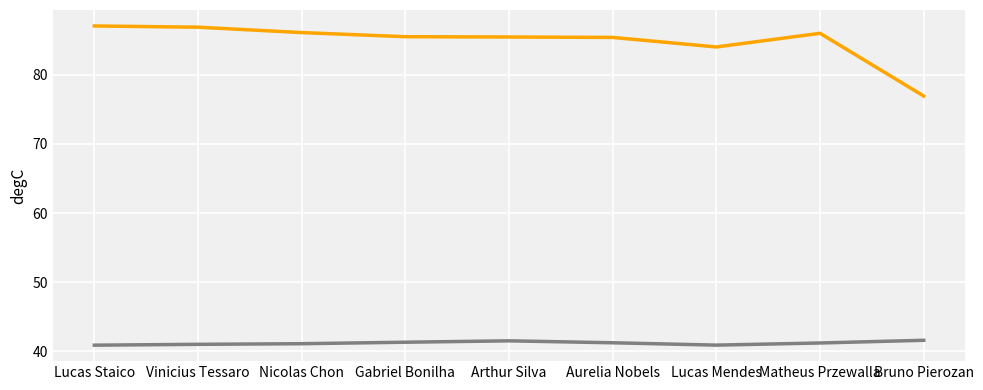

What is the total value across all series at Gabriel Bonilha?

126.8